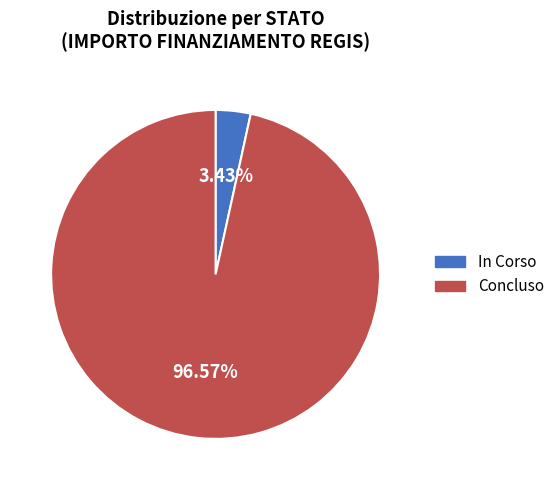

Between In Corso and Concluso, which is larger?

Concluso